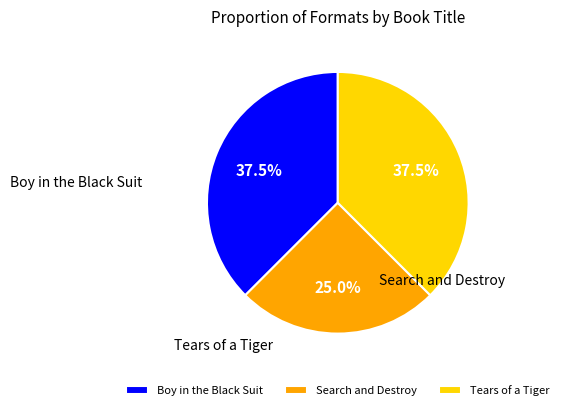

What is the change in value from Boy in the Black Suit to Search and Destroy?

-1